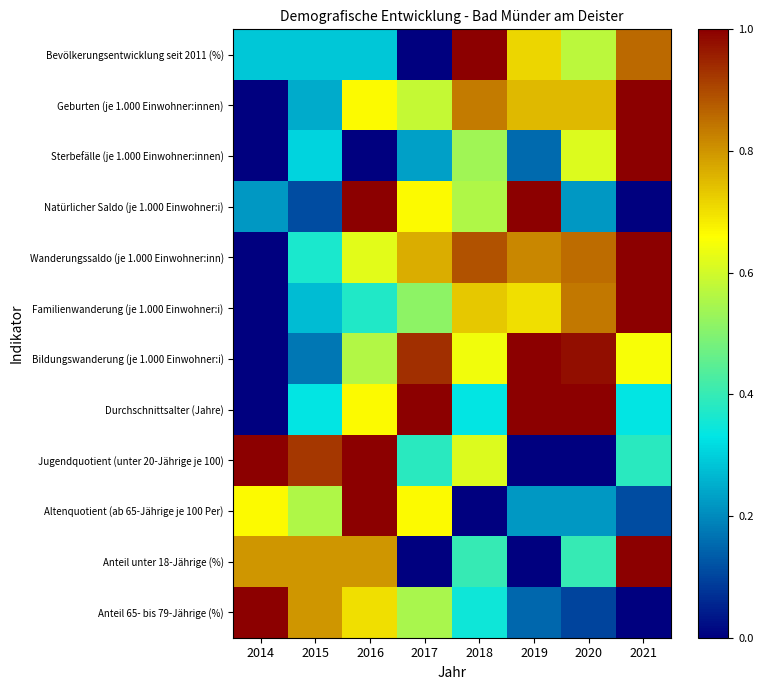

Reading right to left, list all the values displayed in this chart.

Bevölkerungsentwicklung seit 2011 (%): 2021=0.9	2020=0.6	2019=0.7	2018=1.0	2017=0.0	2016=0.3	2015=0.3	2014=0.3
Geburten (je 1.000 Einwohner:innen): 2021=1.0	2020=0.8	2019=0.8	2018=0.8	2017=0.6	2016=0.7	2015=0.2	2014=0.0
Sterbefälle (je 1.000 Einwohner:innen): 2021=1.0	2020=0.6	2019=0.2	2018=0.5	2017=0.2	2016=0.0	2015=0.3	2014=0.0
Natürlicher Saldo (je 1.000 Einwohner:i): 2021=0.0	2020=0.2	2019=1.0	2018=0.6	2017=0.7	2016=1.0	2015=0.1	2014=0.2
Wanderungssaldo (je 1.000 Einwohner:inn): 2021=1.0	2020=0.9	2019=0.8	2018=0.9	2017=0.8	2016=0.6	2015=0.4	2014=0.0
Familienwanderung (je 1.000 Einwohner:i): 2021=1.0	2020=0.8	2019=0.7	2018=0.7	2017=0.5	2016=0.4	2015=0.3	2014=0.0
Bildungswanderung (je 1.000 Einwohner:i): 2021=0.6	2020=1.0	2019=1.0	2018=0.6	2017=0.9	2016=0.6	2015=0.2	2014=0.0
Durchschnittsalter (Jahre): 2021=0.3	2020=1.0	2019=1.0	2018=0.3	2017=1.0	2016=0.7	2015=0.3	2014=0.0
Jugendquotient (unter 20-Jährige je 100): 2021=0.4	2020=0.0	2019=0.0	2018=0.6	2017=0.4	2016=1.0	2015=0.9	2014=1.0
Altenquotient (ab 65-Jährige je 100 Per): 2021=0.1	2020=0.2	2019=0.2	2018=0.0	2017=0.7	2016=1.0	2015=0.6	2014=0.7
Anteil unter 18-Jährige (%): 2021=1.0	2020=0.4	2019=0.0	2018=0.4	2017=0.0	2016=0.8	2015=0.8	2014=0.8
Anteil 65- bis 79-Jährige (%): 2021=0.0	2020=0.1	2019=0.2	2018=0.3	2017=0.6	2016=0.7	2015=0.8	2014=1.0